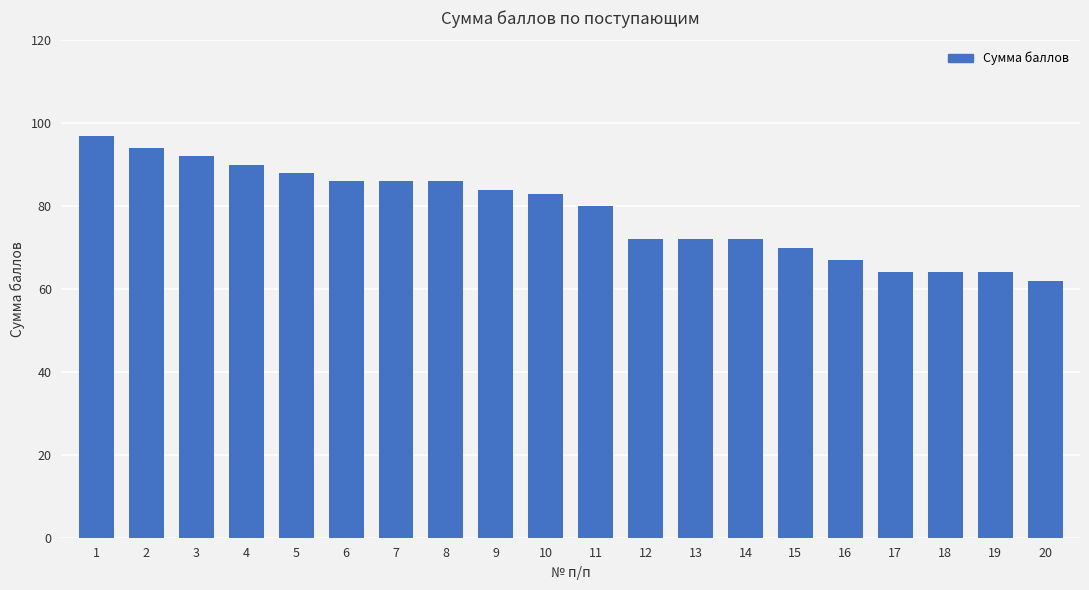

Is it true that the value at 13 is 50?

False